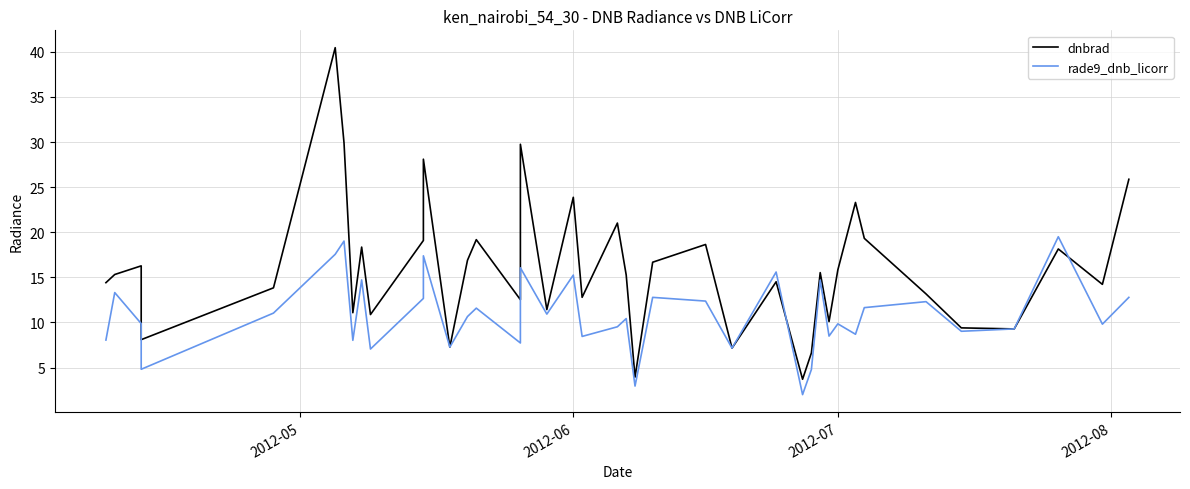

What is the minimum value shown in the chart?

2.0